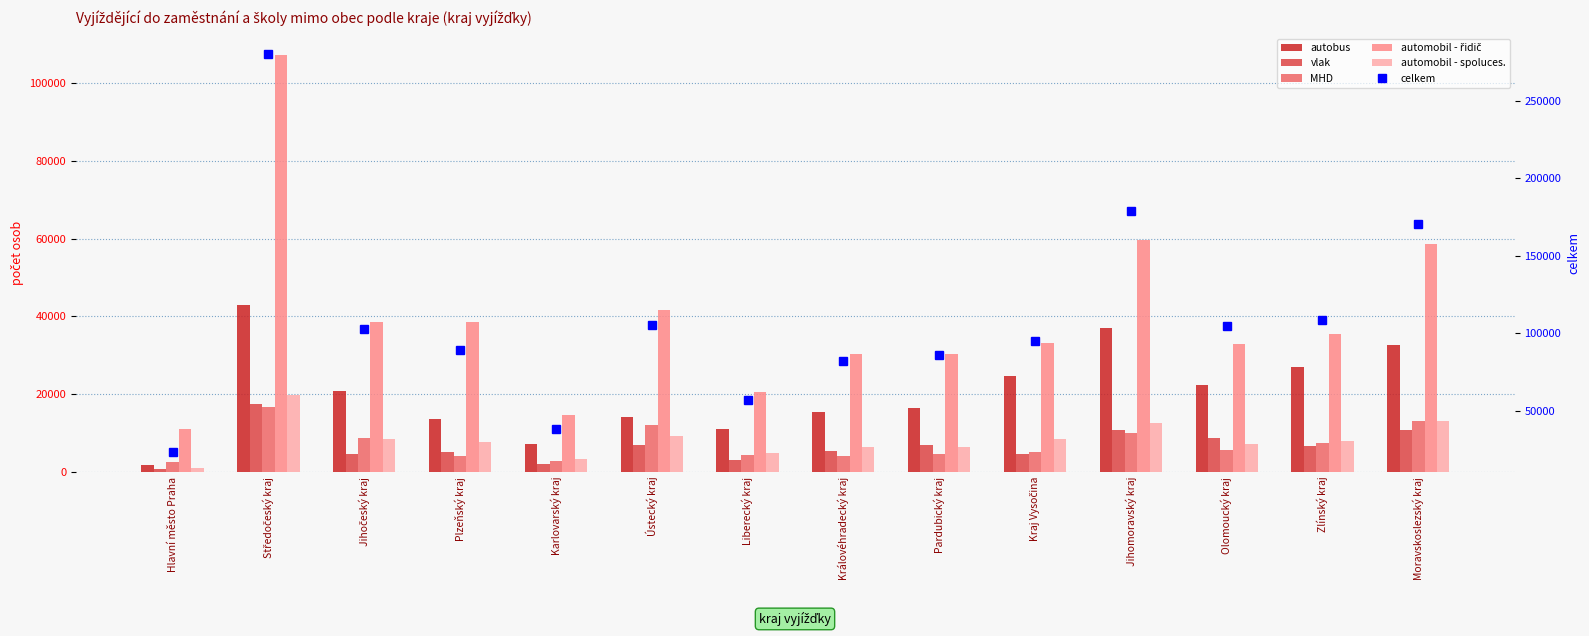

What is the maximum value for vlak?

17353